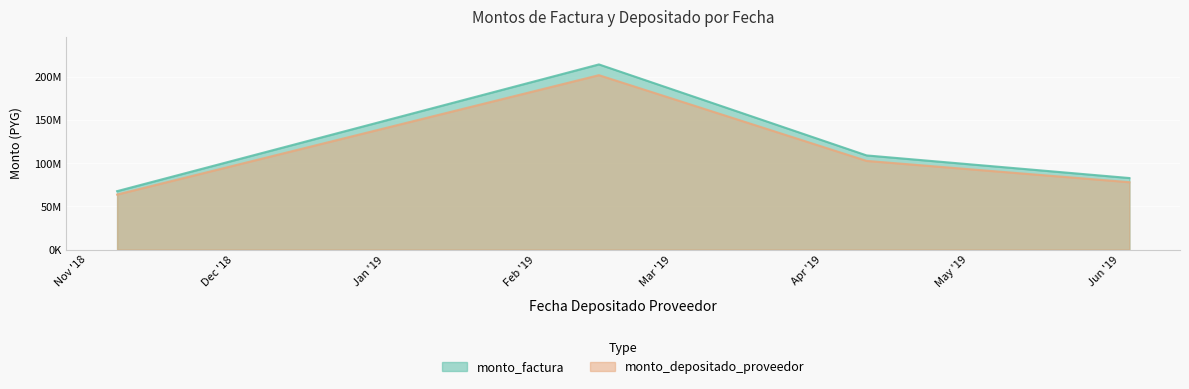

How many values in the monto_depositado_proveedor series are below 102842916?

2